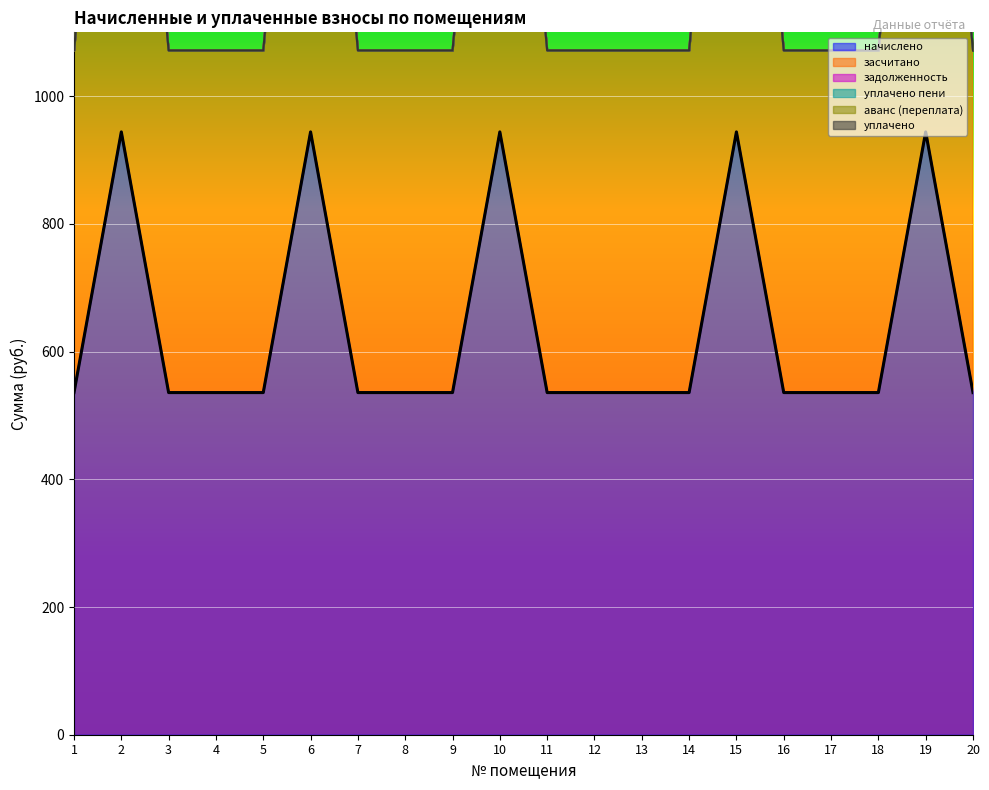

Which series has the widest spread of values?

начислено